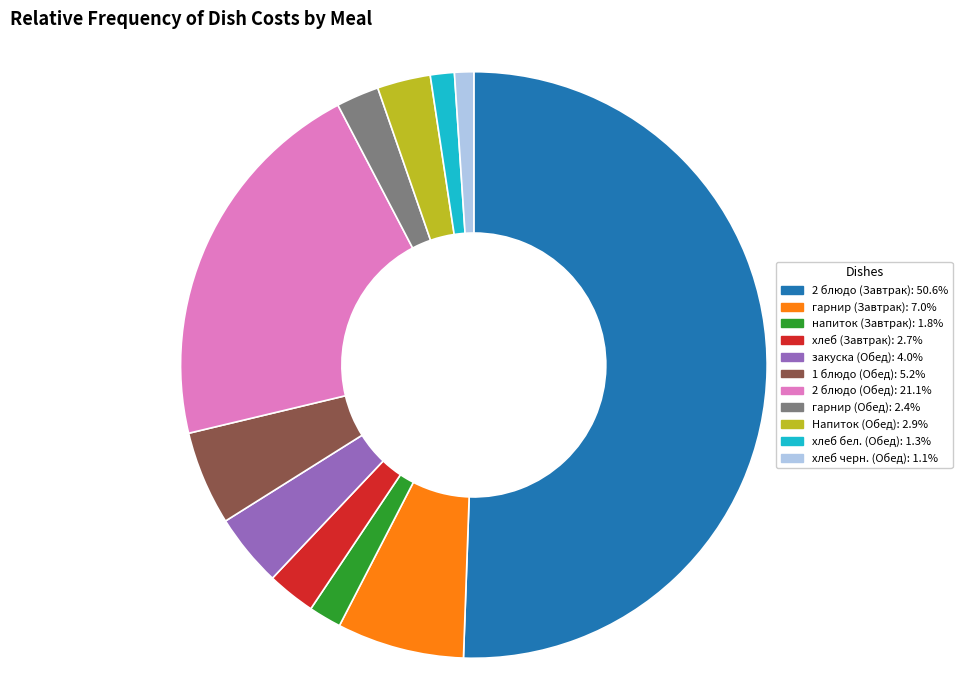

Combined, do хлеб (Завтрак): 2.7% and гарнир (Обед): 2.4% account for over 50%?

No